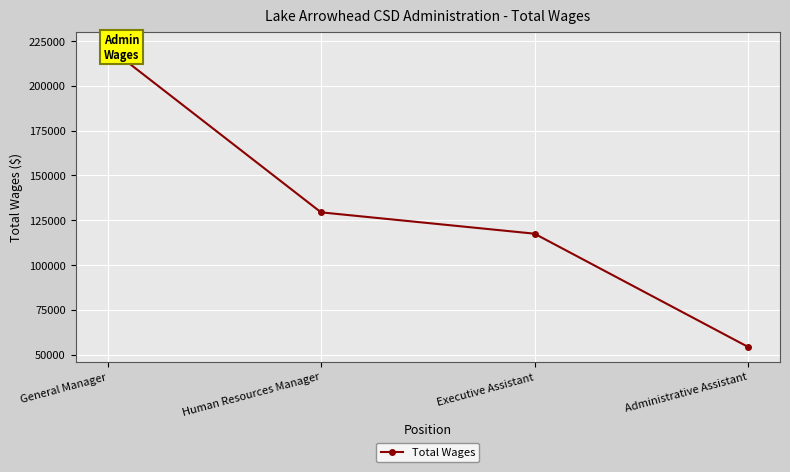

True or false: the data has more than 2 interior local peaks.

False